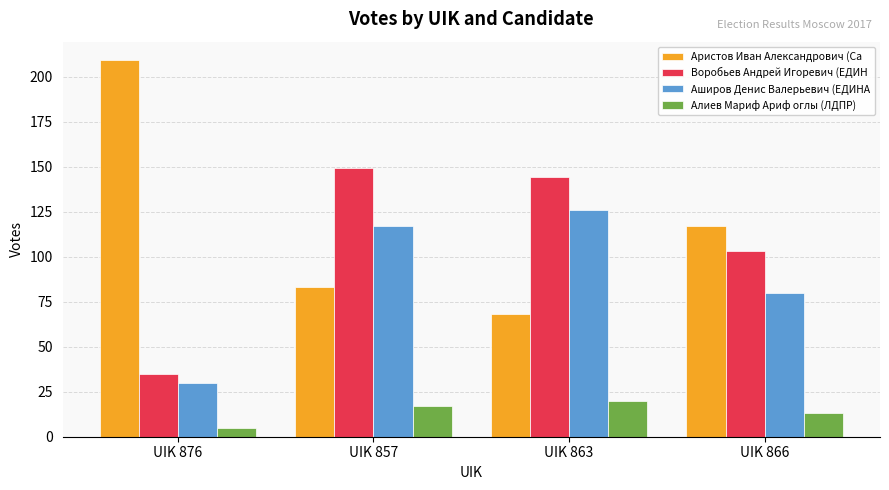

What is the highest value of the Алиев Мариф Ариф оглы (ЛДПР) series?

20